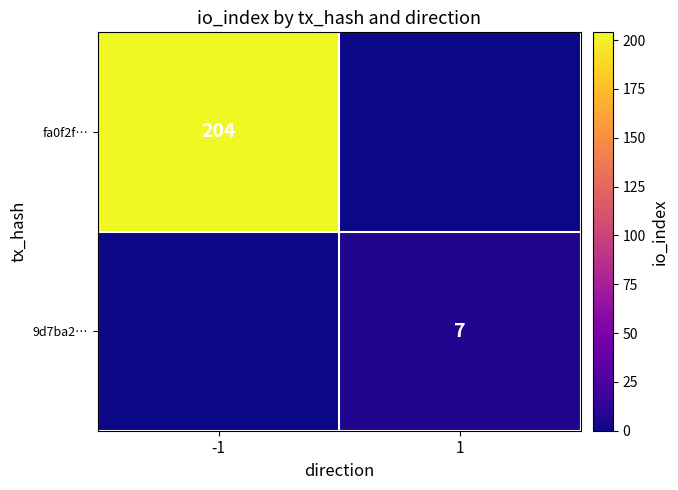

Is it true that fa0f2f… equals 204 at -1?

True